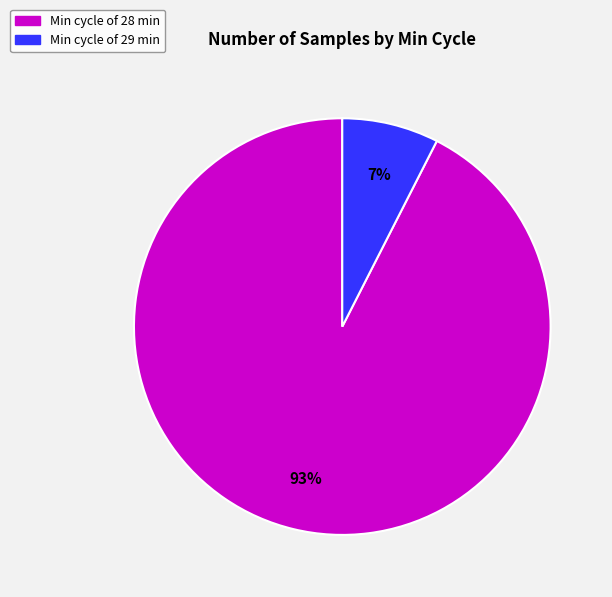

How many slices are in this pie chart?

2